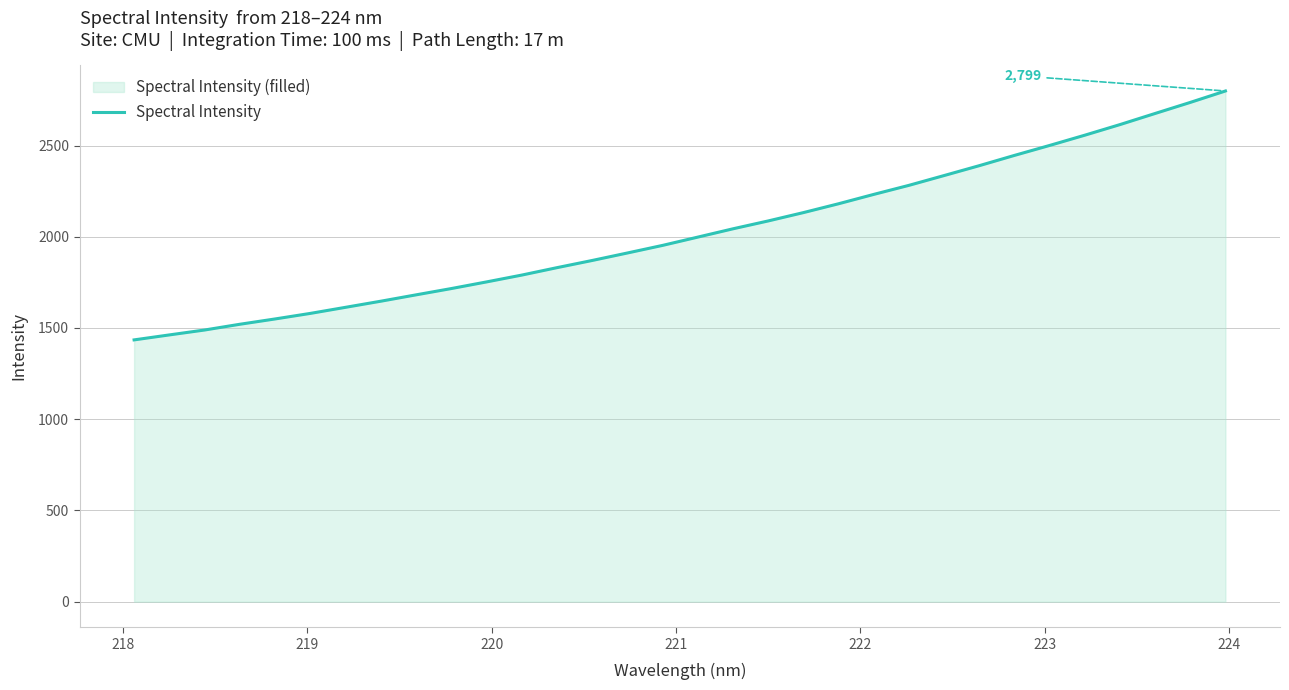

What is the greatest value displayed?

2798.9